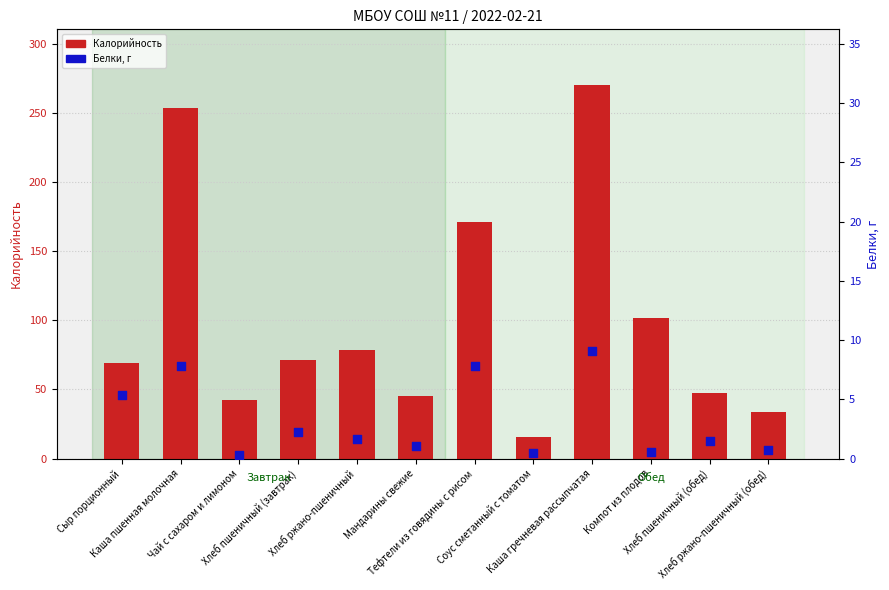

Which series has the largest total across all categories?

Калорийность